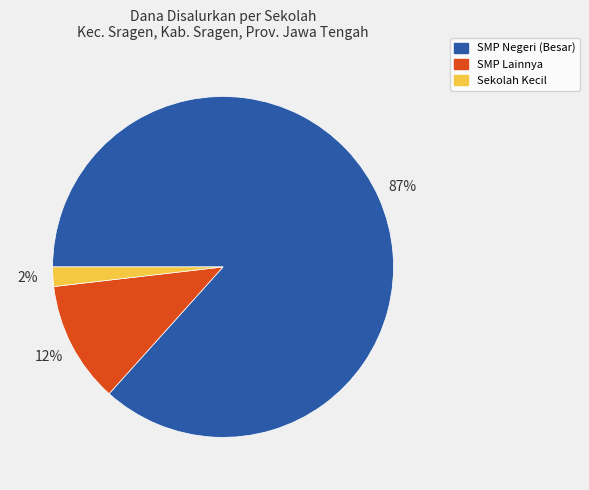

The SMP Negeri (Besar) slice represents 81% of the pie. True or false?

False